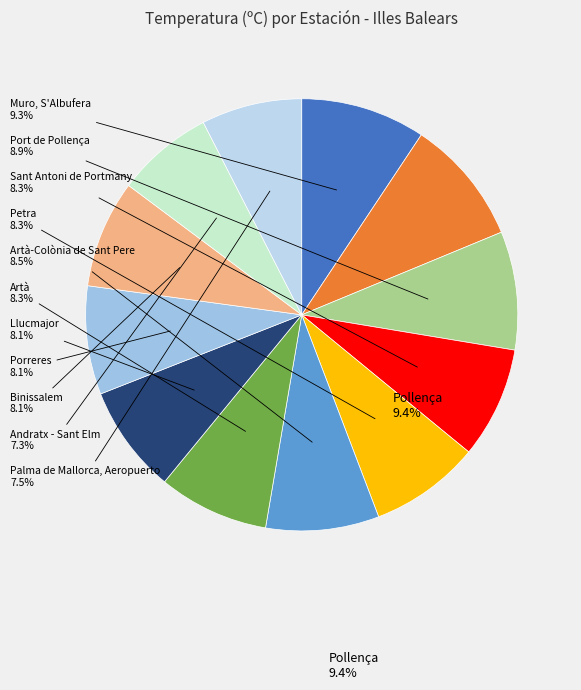

Count the number of slices in the pie.

12